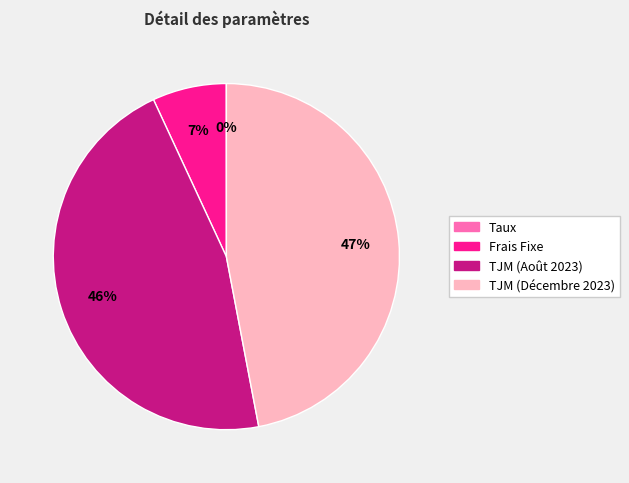

To the nearest percent, what is the average slice percentage?

25%